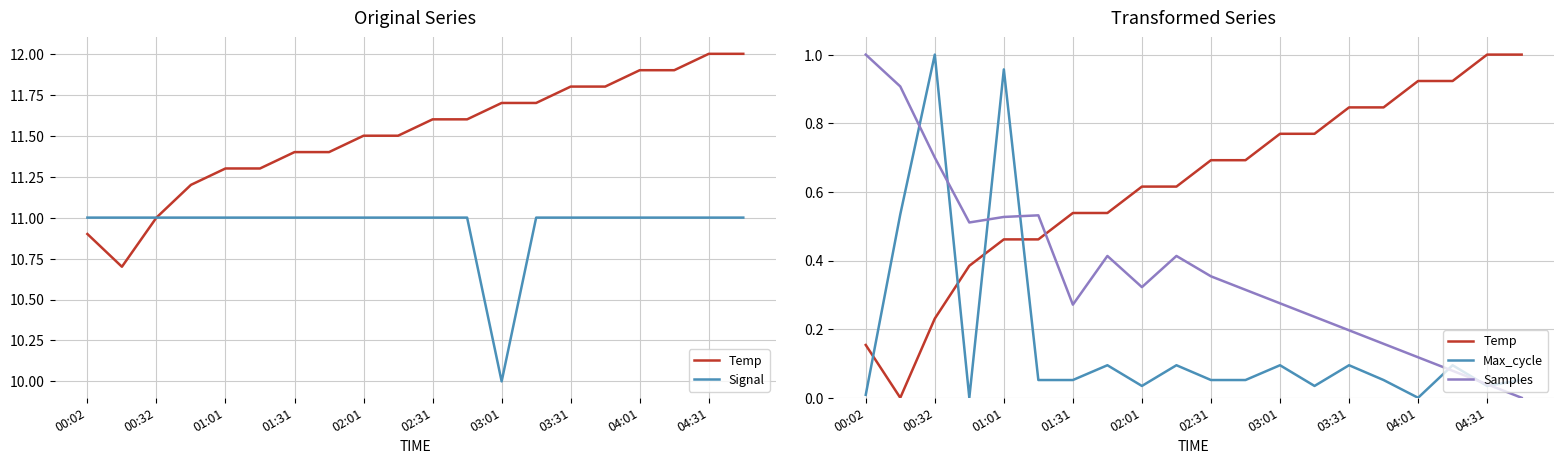

What value does the Signal series have at 13?

11.0